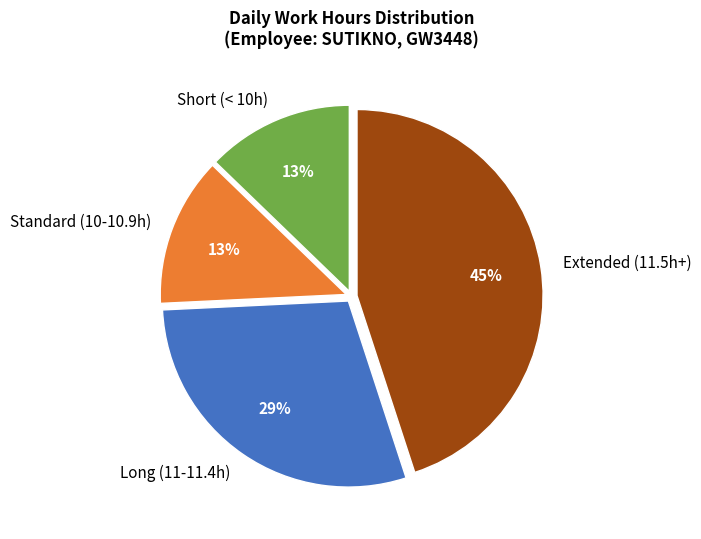

Do Long (11-11.4h) and Short (< 10h) together represent more than half of the pie?

No